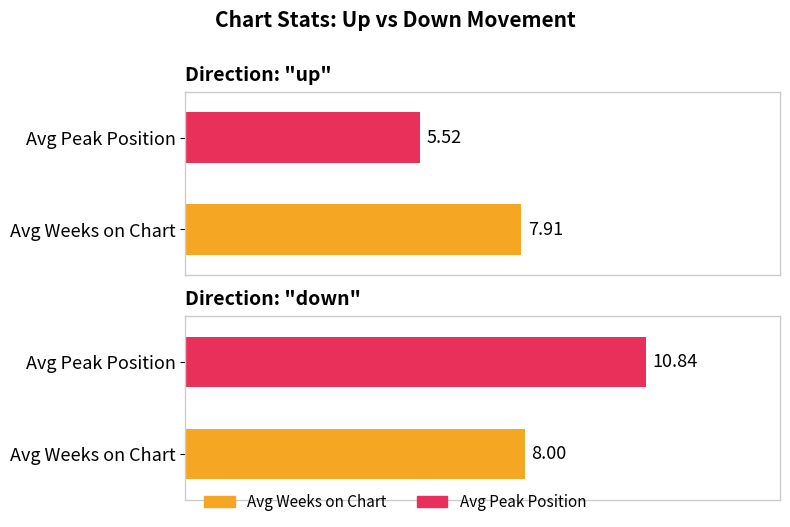

At which category is the sum across all series the highest?

down